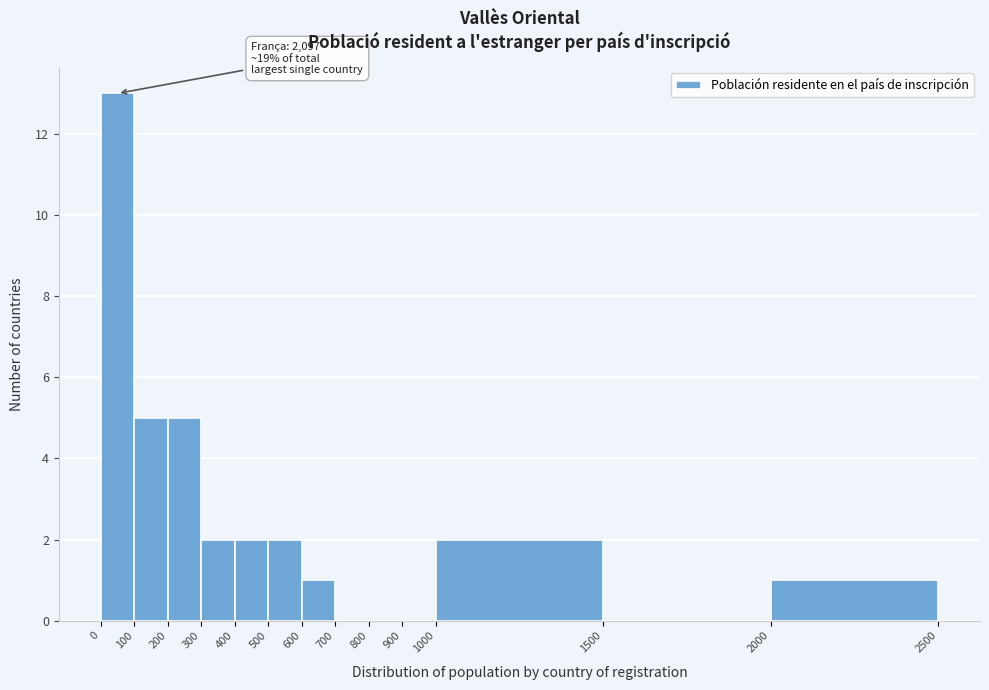

Which range on the x-axis has the tallest bar?

0 to 100